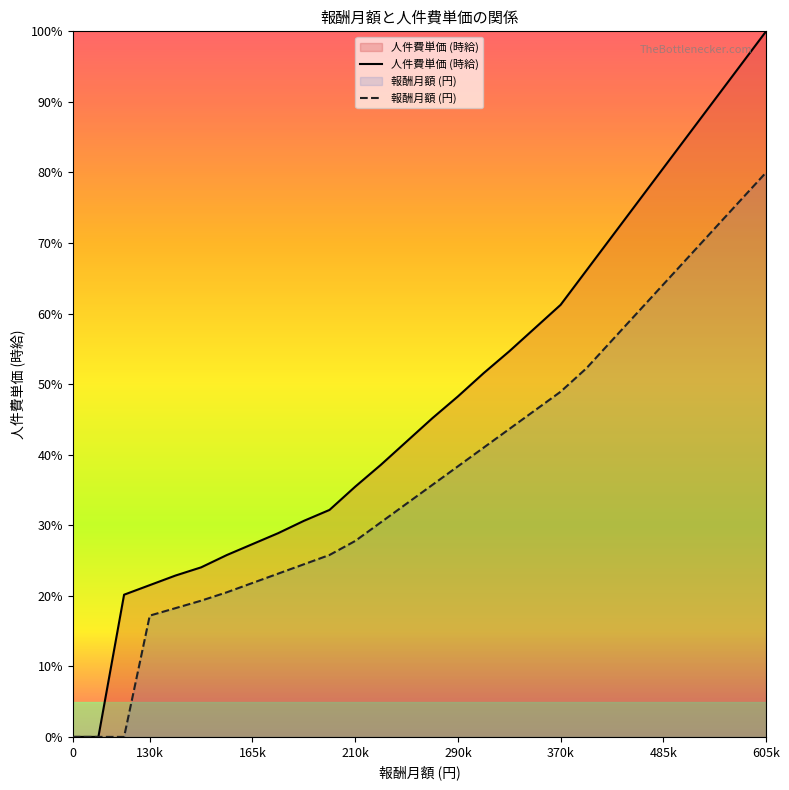

What is the total value across all series at 290k?

86.6